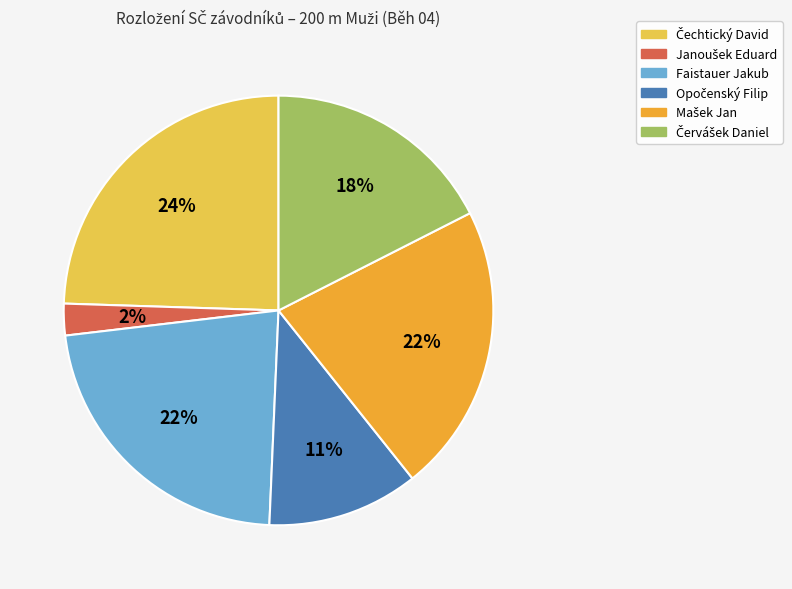

To the nearest percent, what is the average slice percentage?

17%